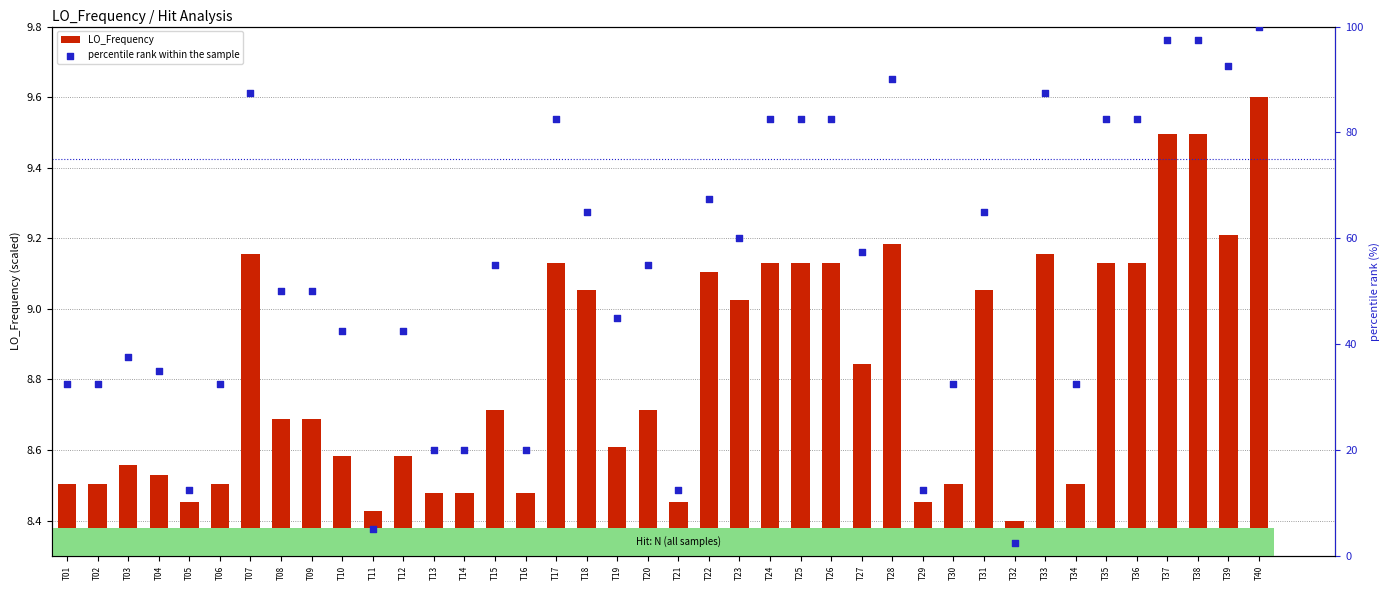

Which series has the largest total across all categories?

percentile rank within the sample